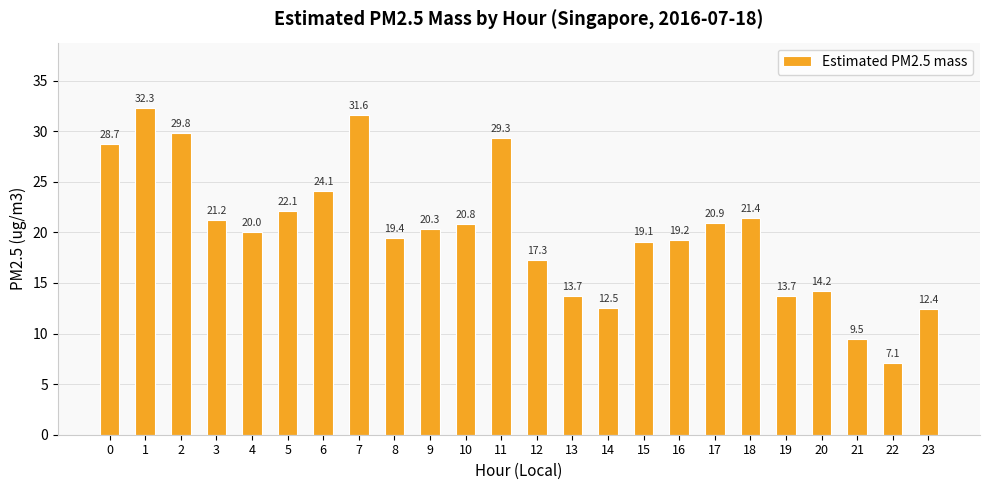

Reading right to left, transcribe all the data shown in this chart.

23=12.4	22=7.1	21=9.5	20=14.2	19=13.7	18=21.4	17=20.9	16=19.2	15=19.1	14=12.5	13=13.7	12=17.3	11=29.3	10=20.8	9=20.3	8=19.4	7=31.6	6=24.1	5=22.1	4=20.0	3=21.2	2=29.8	1=32.3	0=28.7